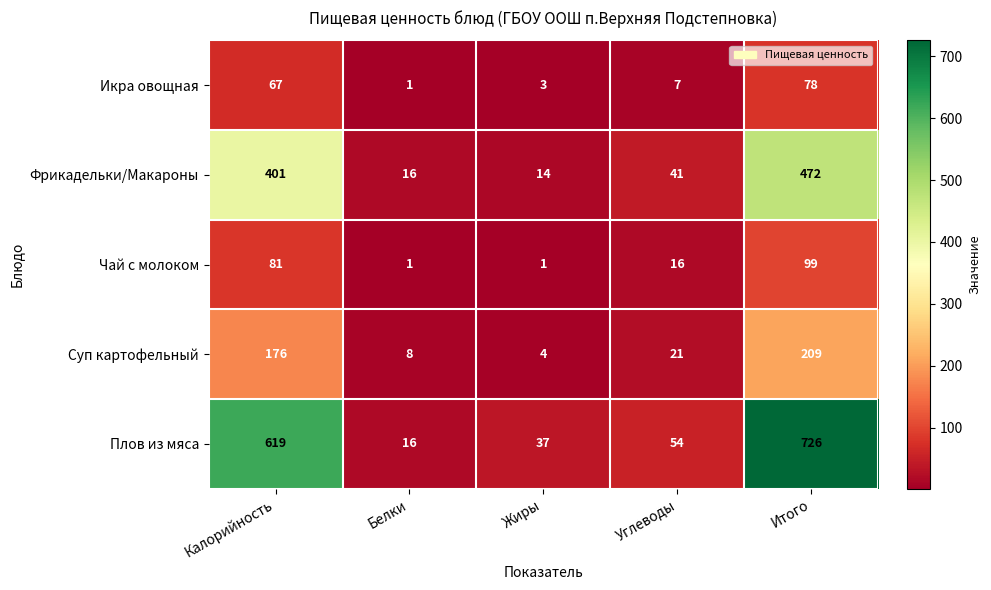

What is the sum of the Плов из мяса values at Углеводы and Жиры?

91